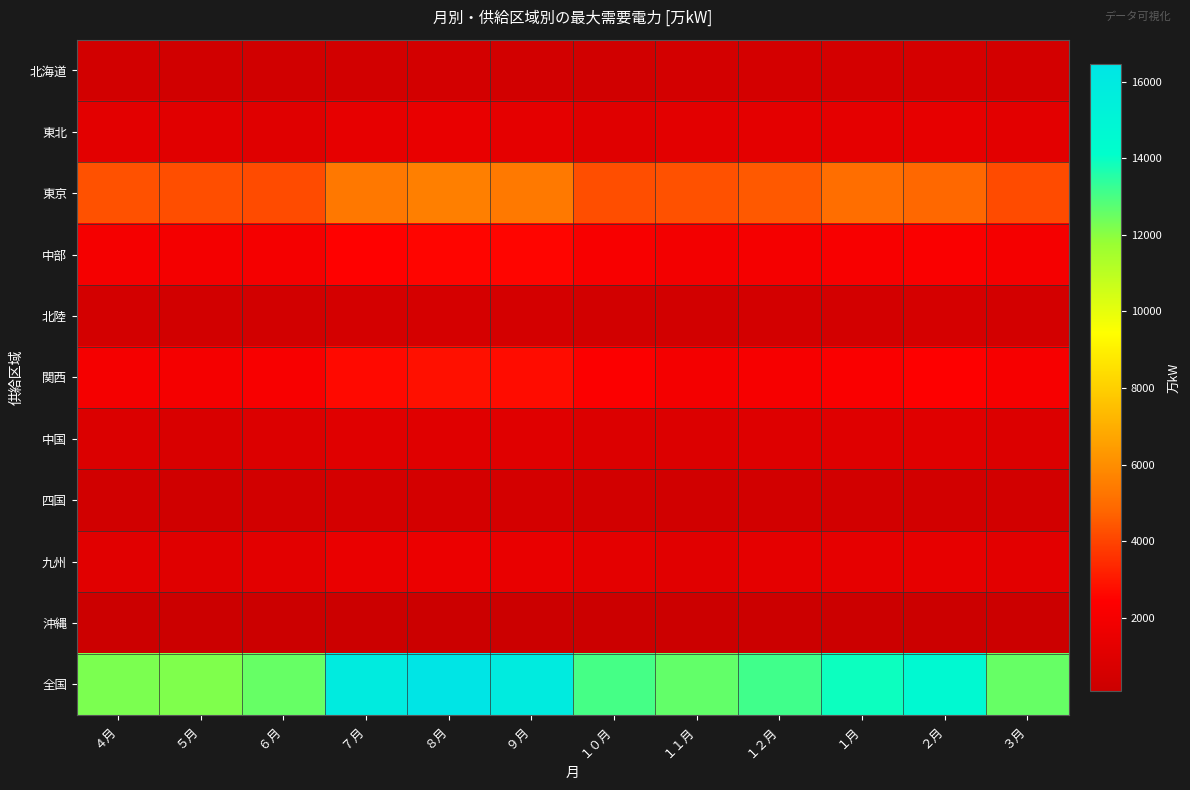

What is the smallest value displayed?

94.5